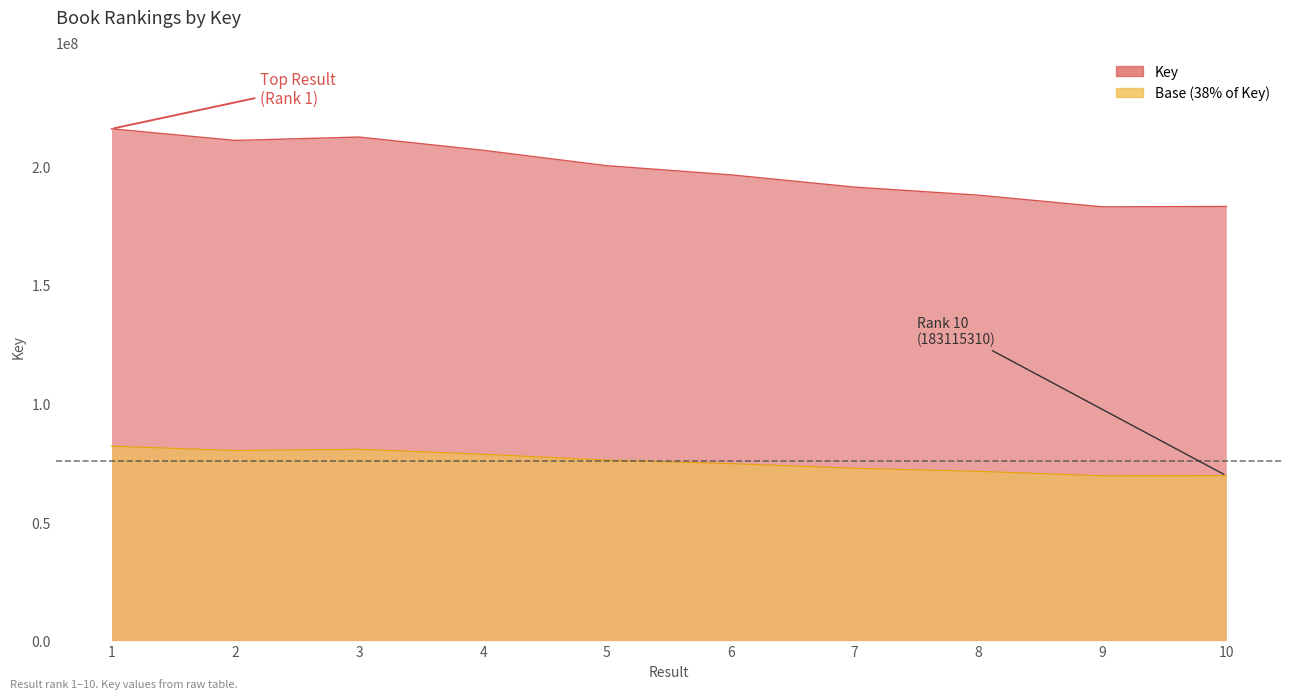

What value does the data have at 10?

183115310